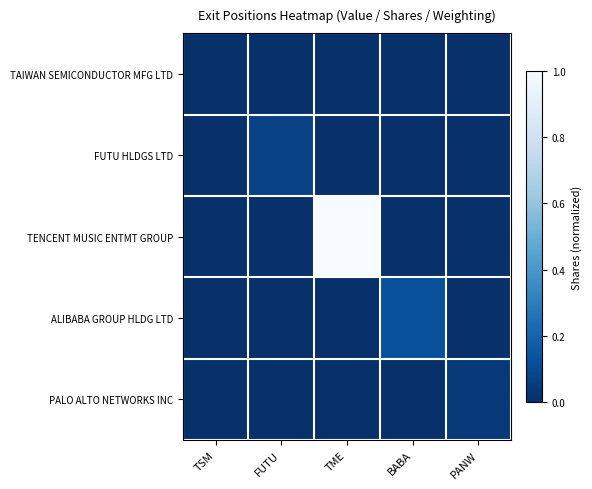

Reading right to left, transcribe all the data shown in this chart.

TAIWAN SEMICONDUCTOR MFG LTD: PANW=0.0	BABA=0.0	TME=0.0	FUTU=0.0	TSM=0.0
FUTU HLDGS LTD: PANW=0.0	BABA=0.0	TME=0.0	FUTU=0.1	TSM=0.0
TENCENT MUSIC ENTMT GROUP: PANW=0.0	BABA=0.0	TME=1.0	FUTU=0.0	TSM=0.0
ALIBABA GROUP HLDG LTD: PANW=0.0	BABA=0.1	TME=0.0	FUTU=0.0	TSM=0.0
PALO ALTO NETWORKS INC: PANW=0.0	BABA=0.0	TME=0.0	FUTU=0.0	TSM=0.0